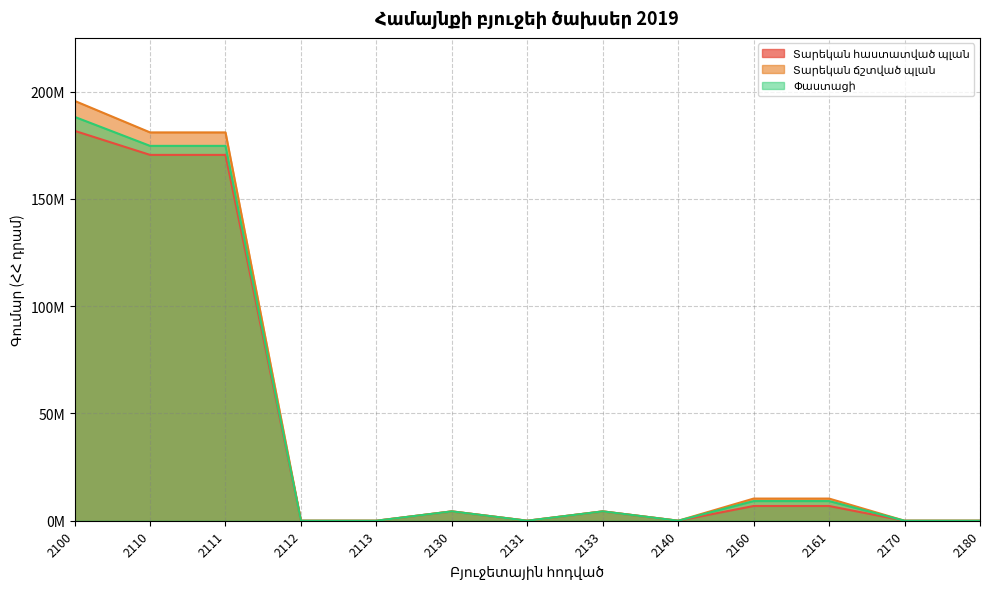

At which label does Տարեկան ճշտված պլան reach its minimum?

2112